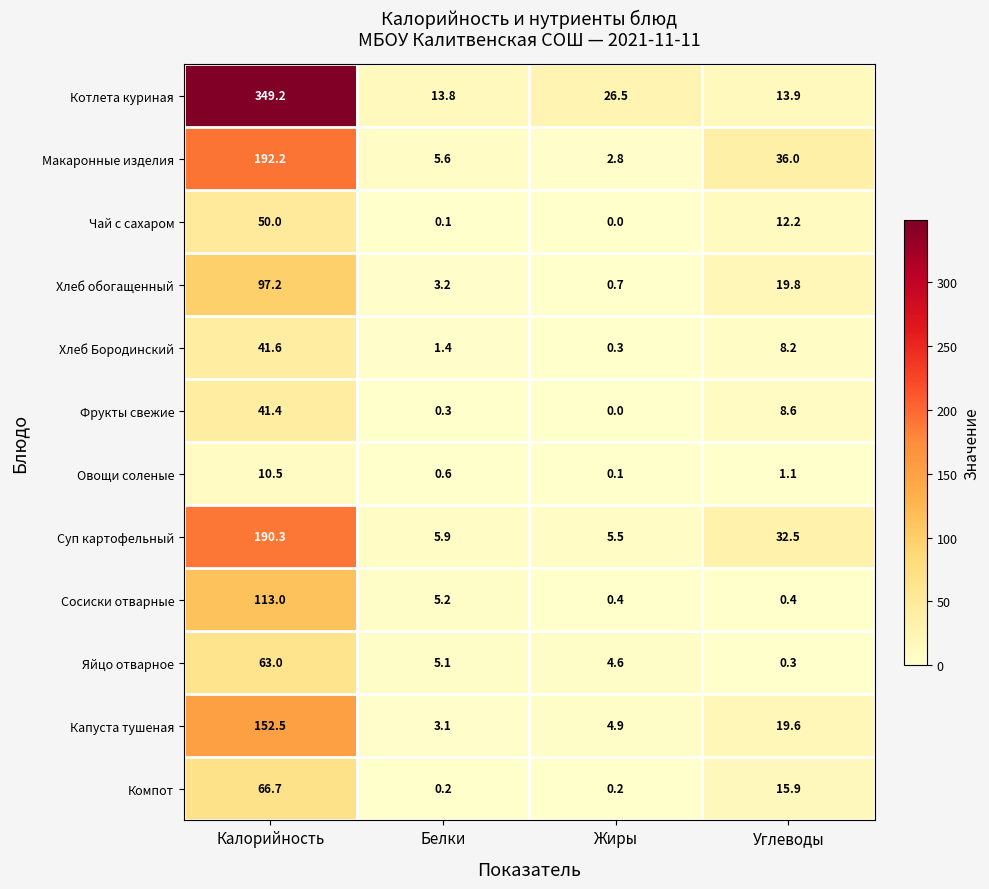

Is it true that Чай с сахаром equals 19.6 at Углеводы?

False